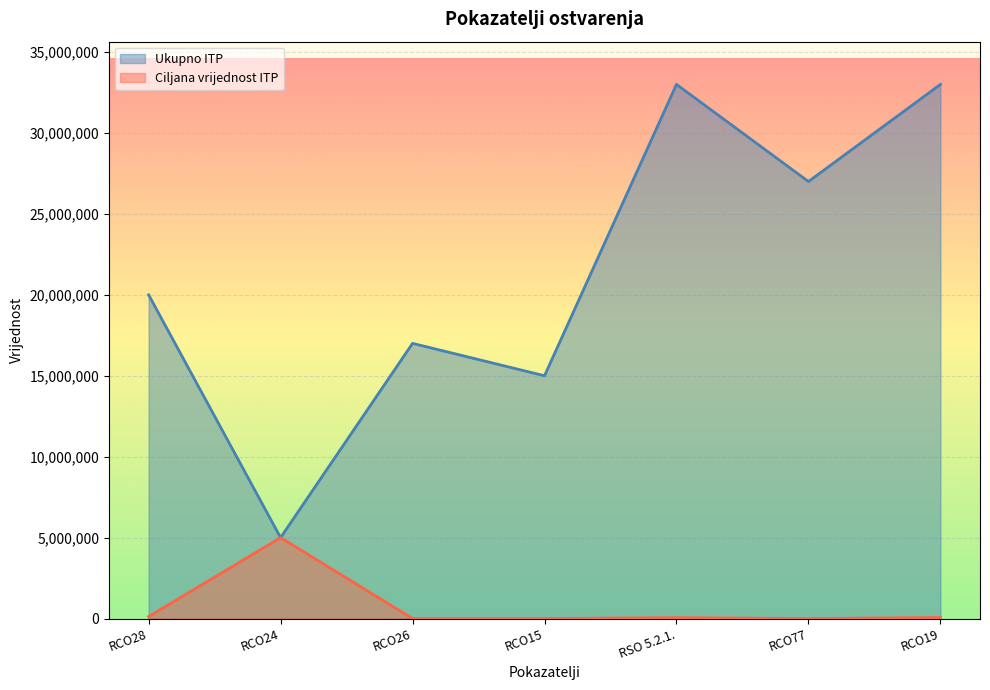

What is the average value of the Ukupno ITP series?

21428571